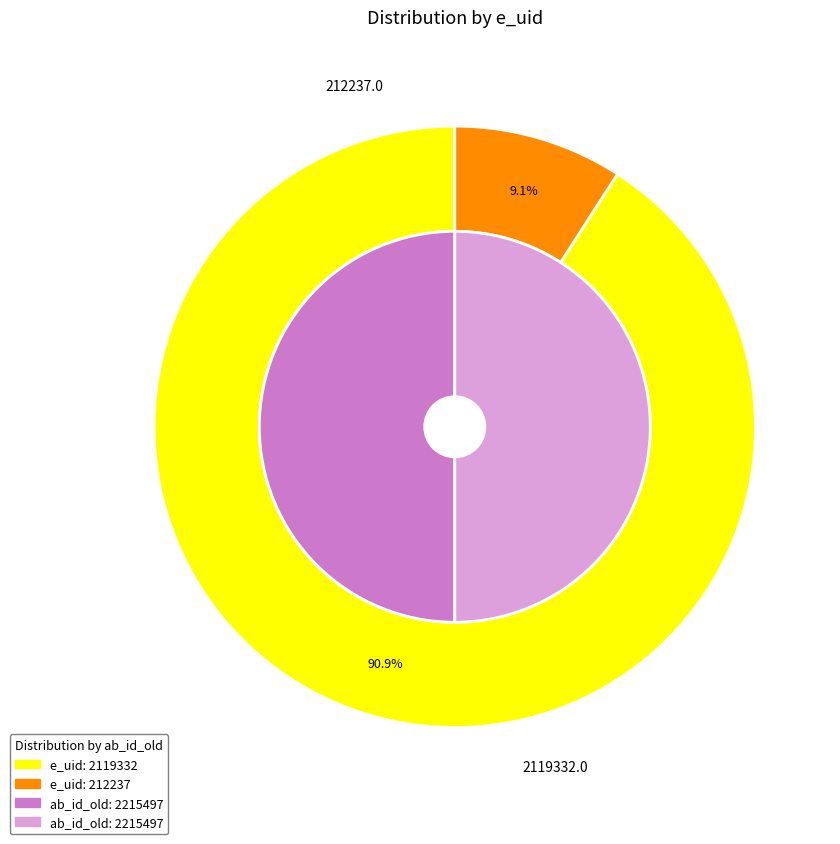

How many slices are in this pie chart?

2